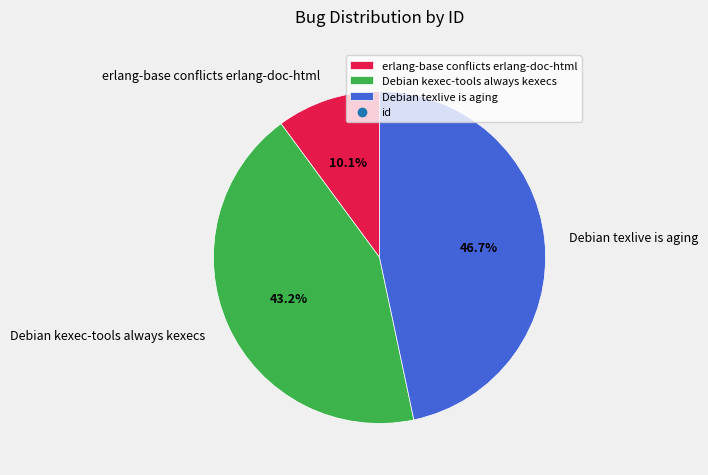

Which has a higher value, Debian kexec-tools always kexecs or Debian texlive is aging?

Debian texlive is aging